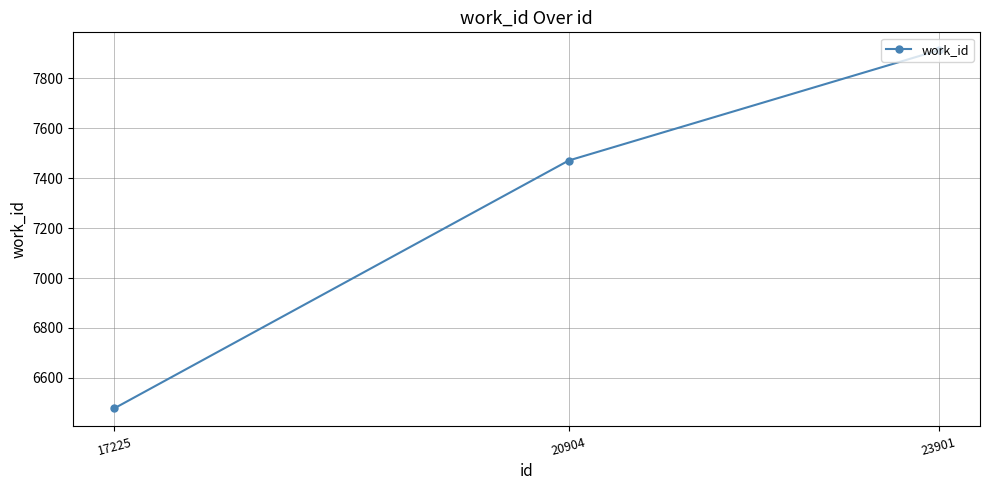

Rank the categories by value from lowest to highest.

17225, 20904, 23901